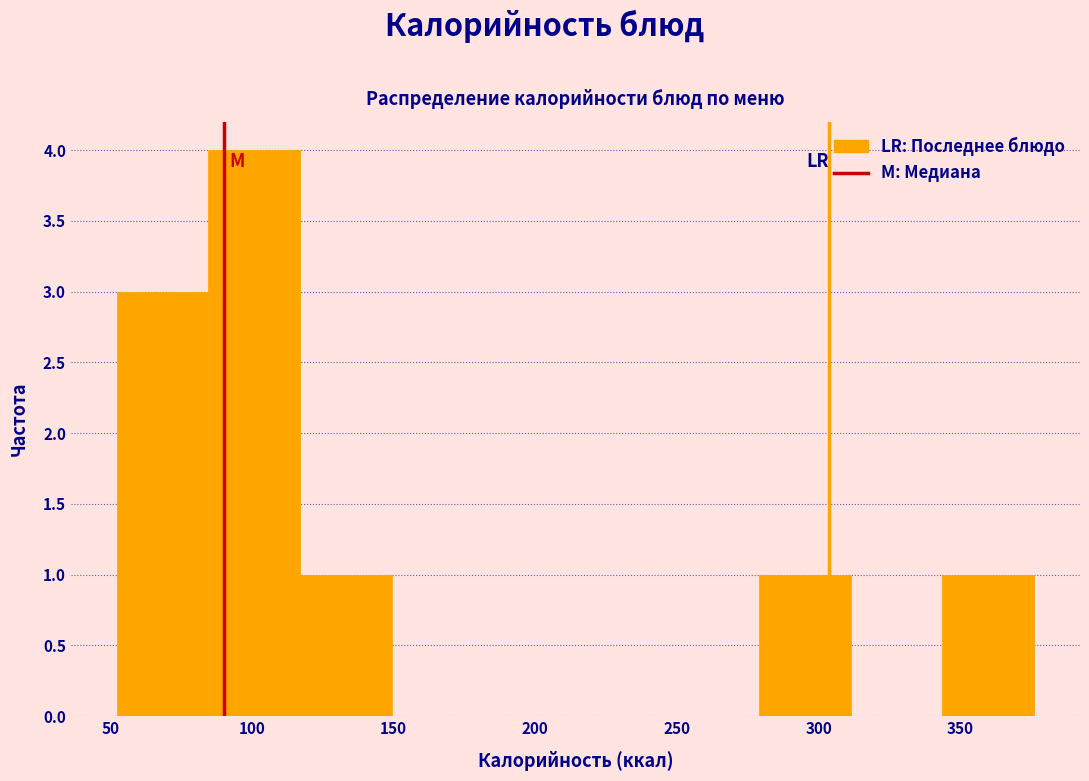

Reading left to right, transcribe this chart: for each bar, give the range it covers on the x-axis and its height. Neither the bar edges nor the heights are printed on the chart, so give them approximately, as read against the axes.

50 to 85: 3
85 to 115: 4
115 to 150: 1
150 to 180: 0
180 to 215: 0
215 to 245: 0
245 to 280: 0
280 to 310: 1
310 to 345: 0
345 to 375: 1